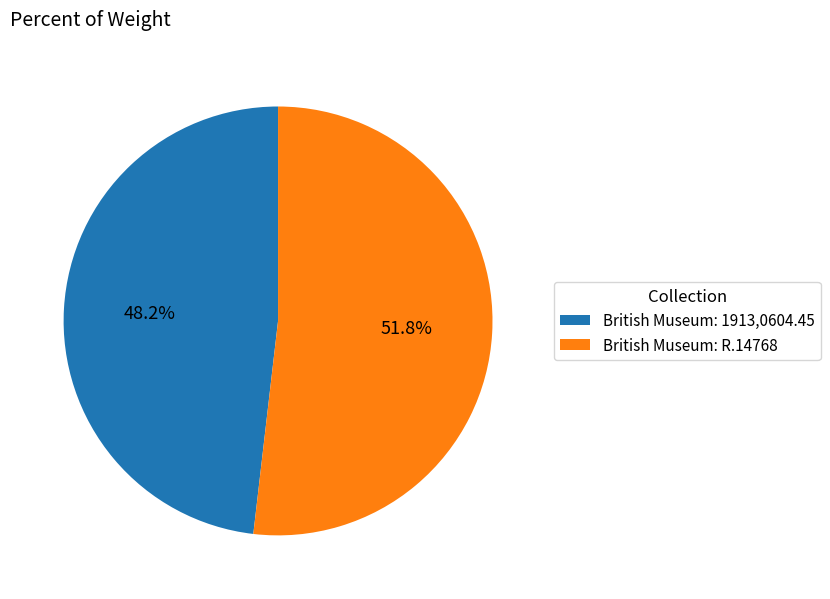

What percentage is the British Museum: 1913,0604.45 slice, to the nearest percent?

48%